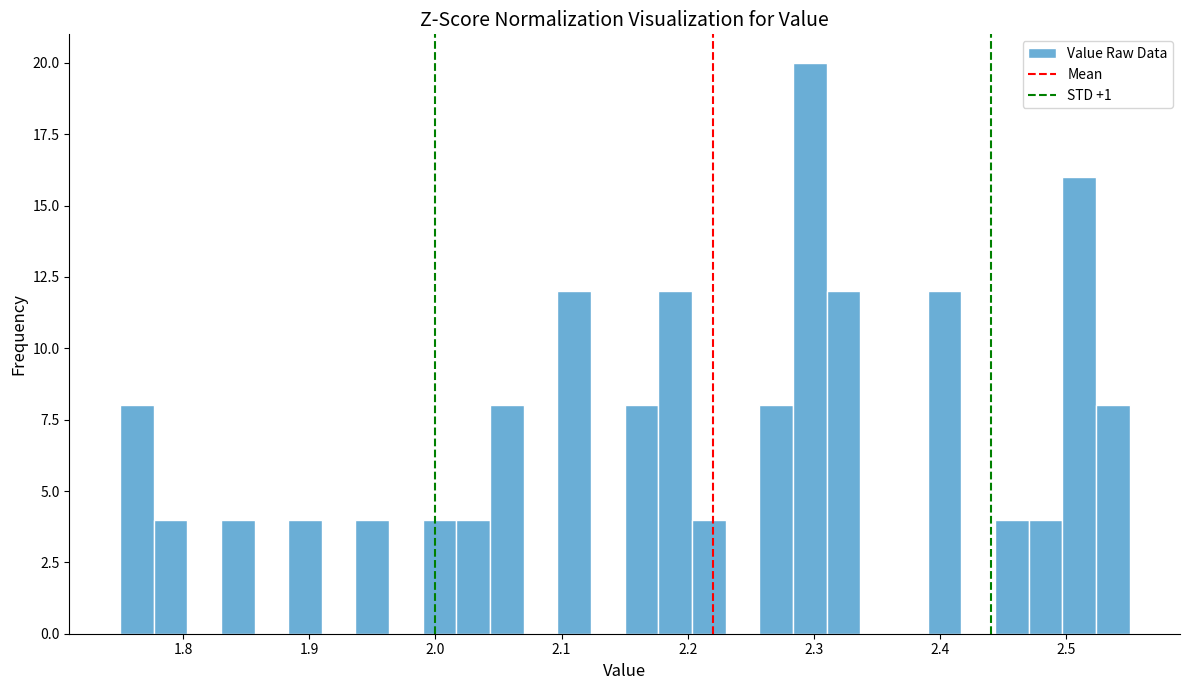

Read against the x-axis, roughly where is the centre of the tallest bar?

2.30